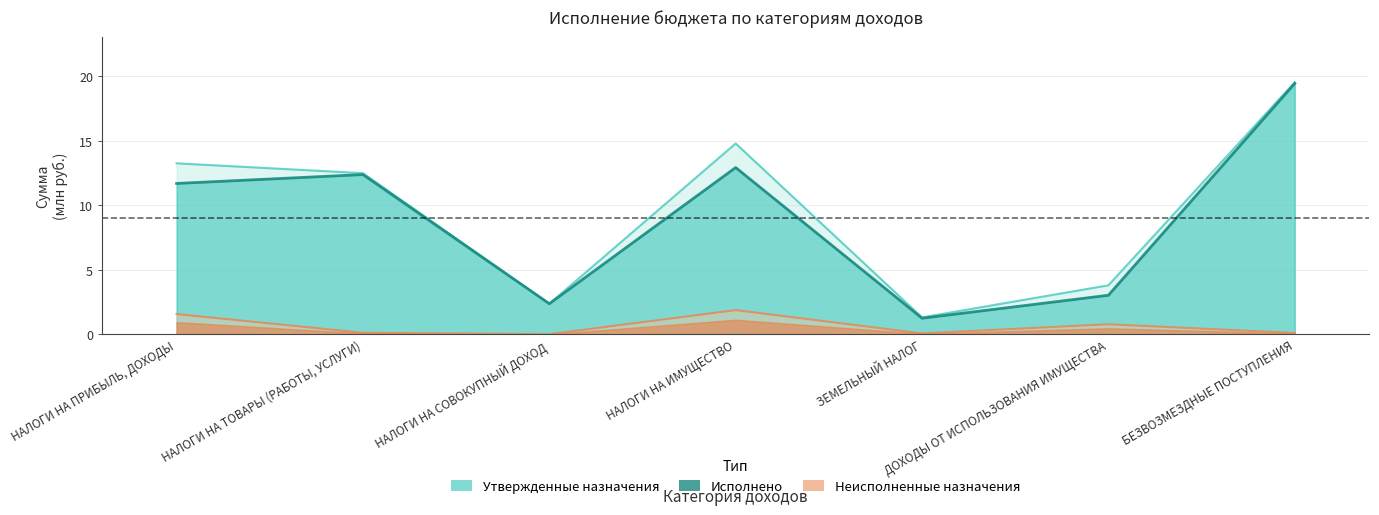

At which category does the data reach its first local peak?

НАЛОГИ НА ТОВАРЫ (РАБОТЫ, УСЛУГИ)